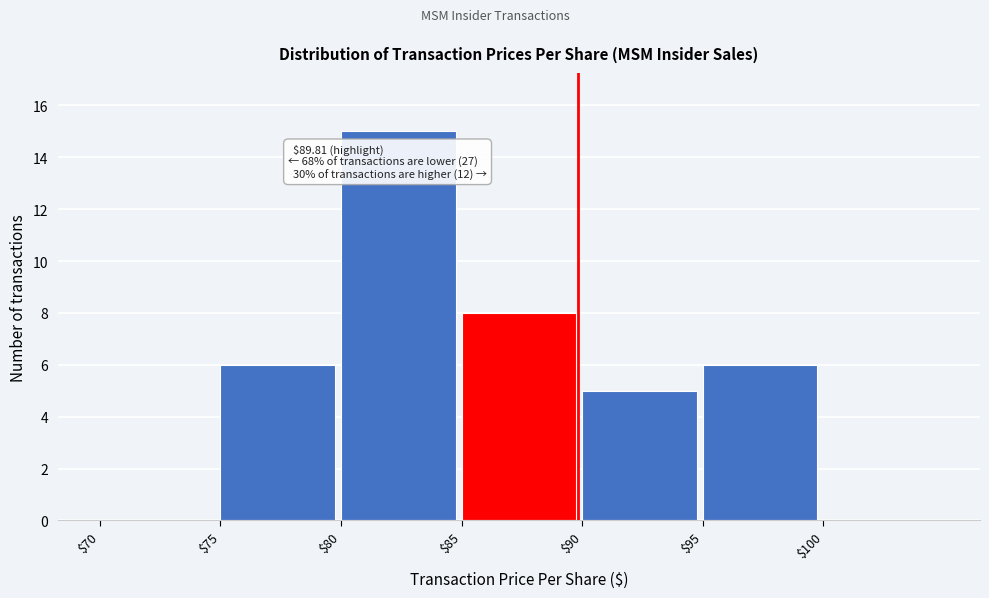

Which range on the x-axis has the tallest bar?

80 to 85